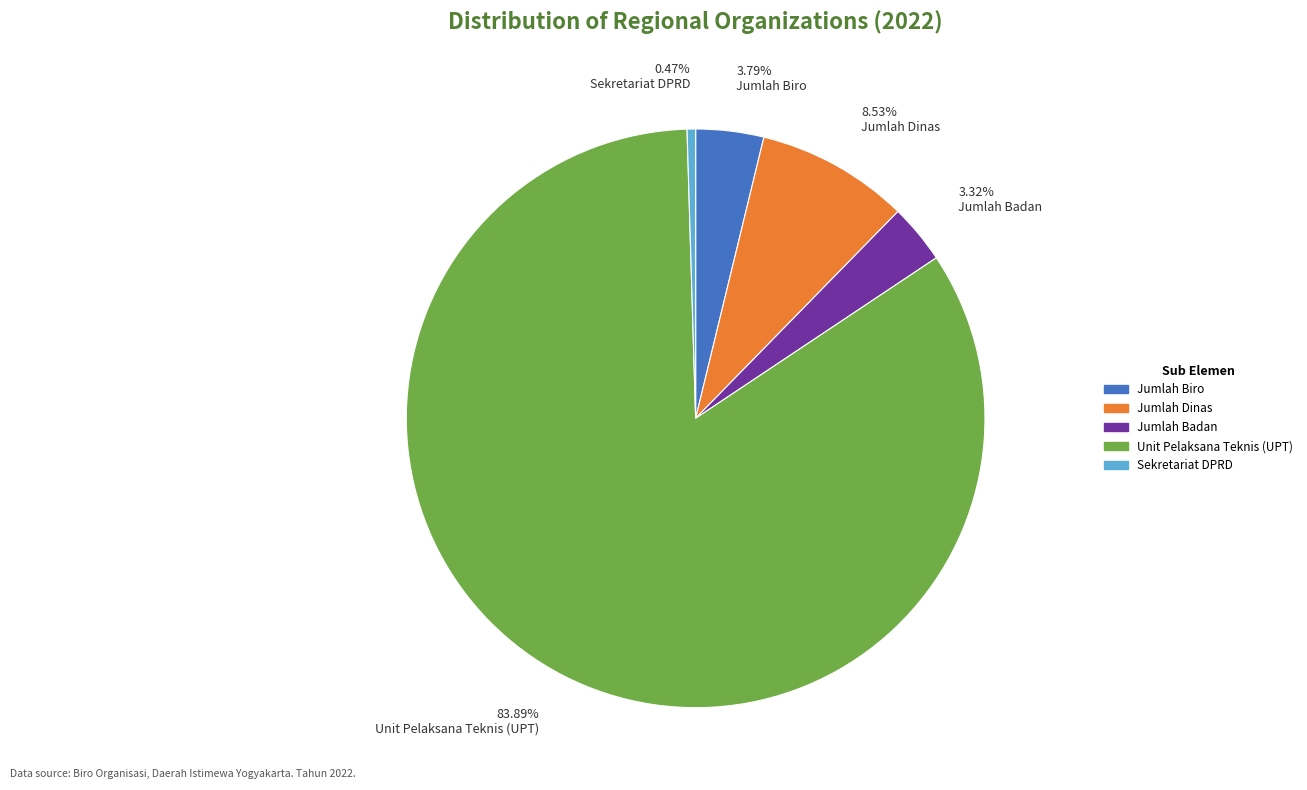

Does Jumlah Biro account for over 50% of the chart?

No